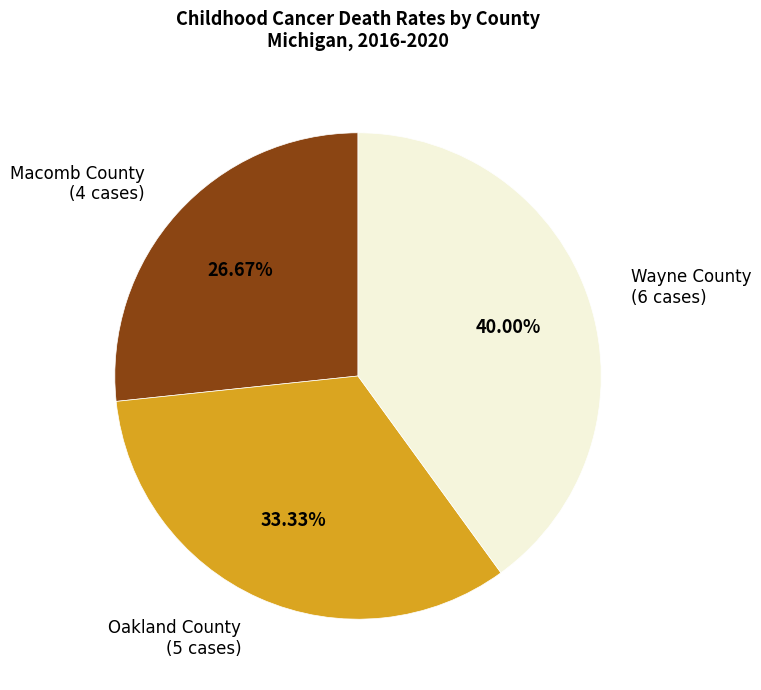

Does Wayne County account for over 50% of the chart?

No